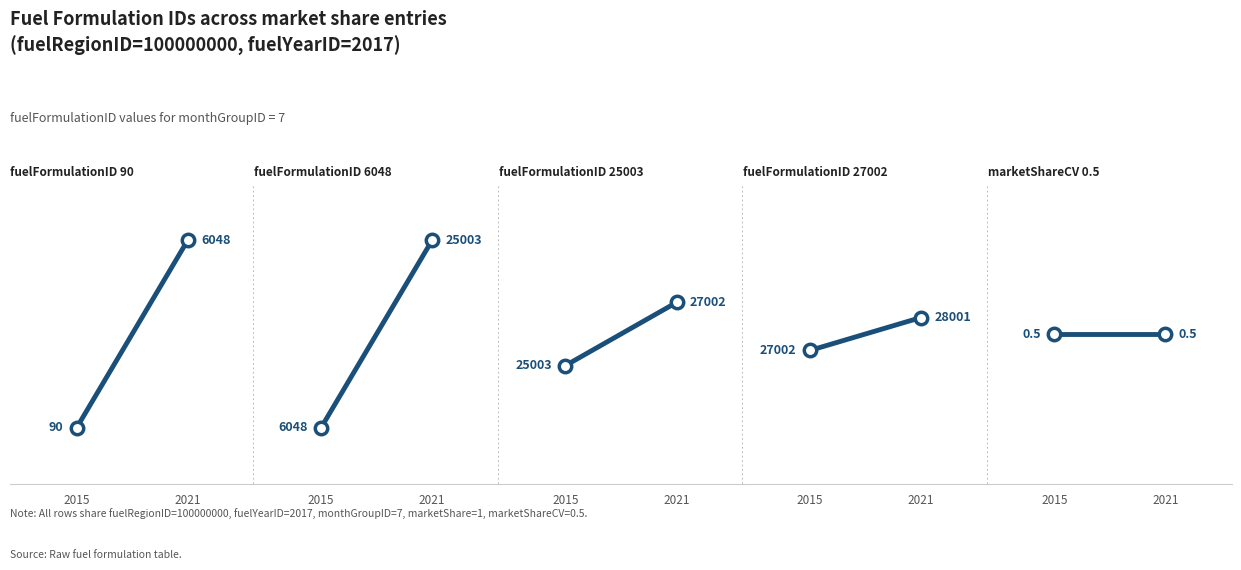

Is the value of marketShare at 27002 greater than the value of fuelFormulationID at 27002?

No